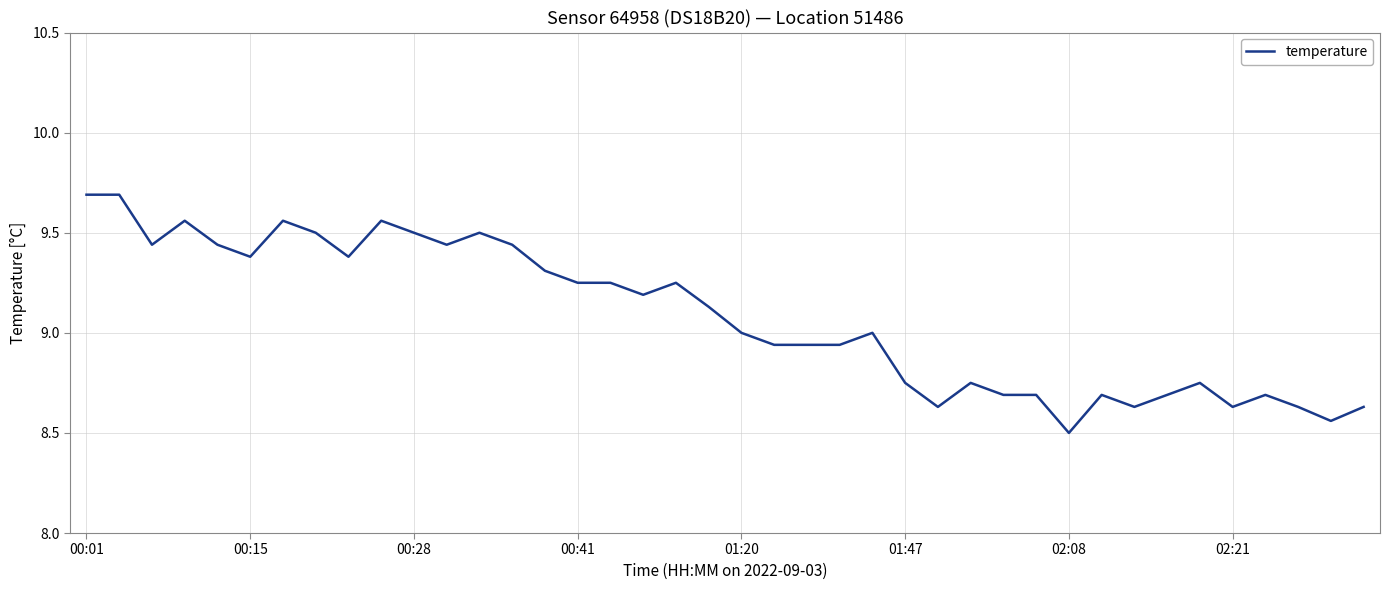

What is the maximum value shown in the chart?

9.7